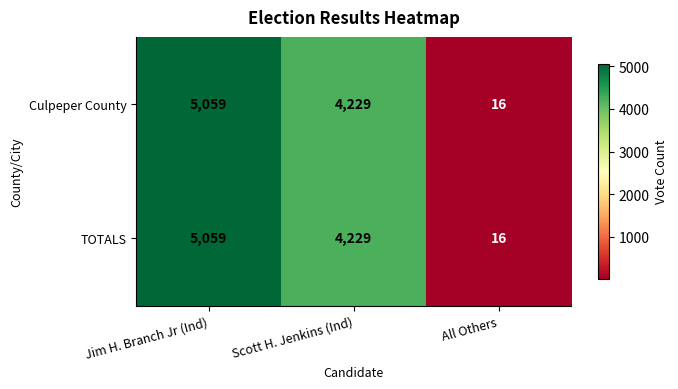

What is the minimum value shown in the chart?

16